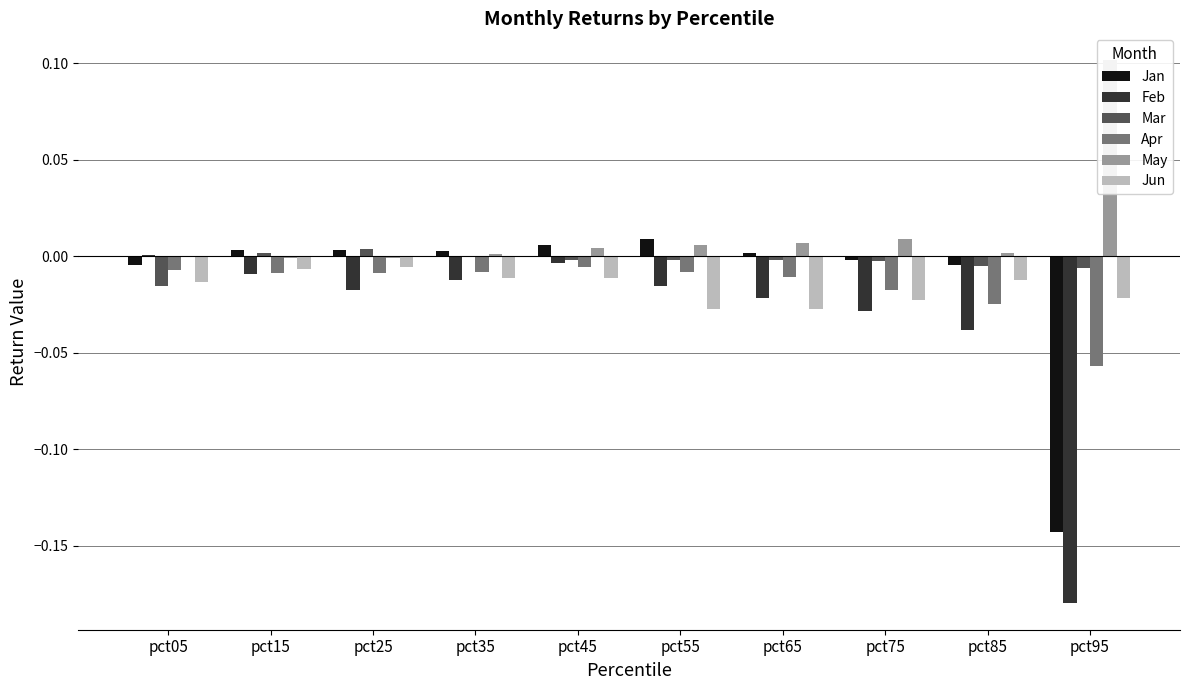

Does the chart contain any negative values?

Yes